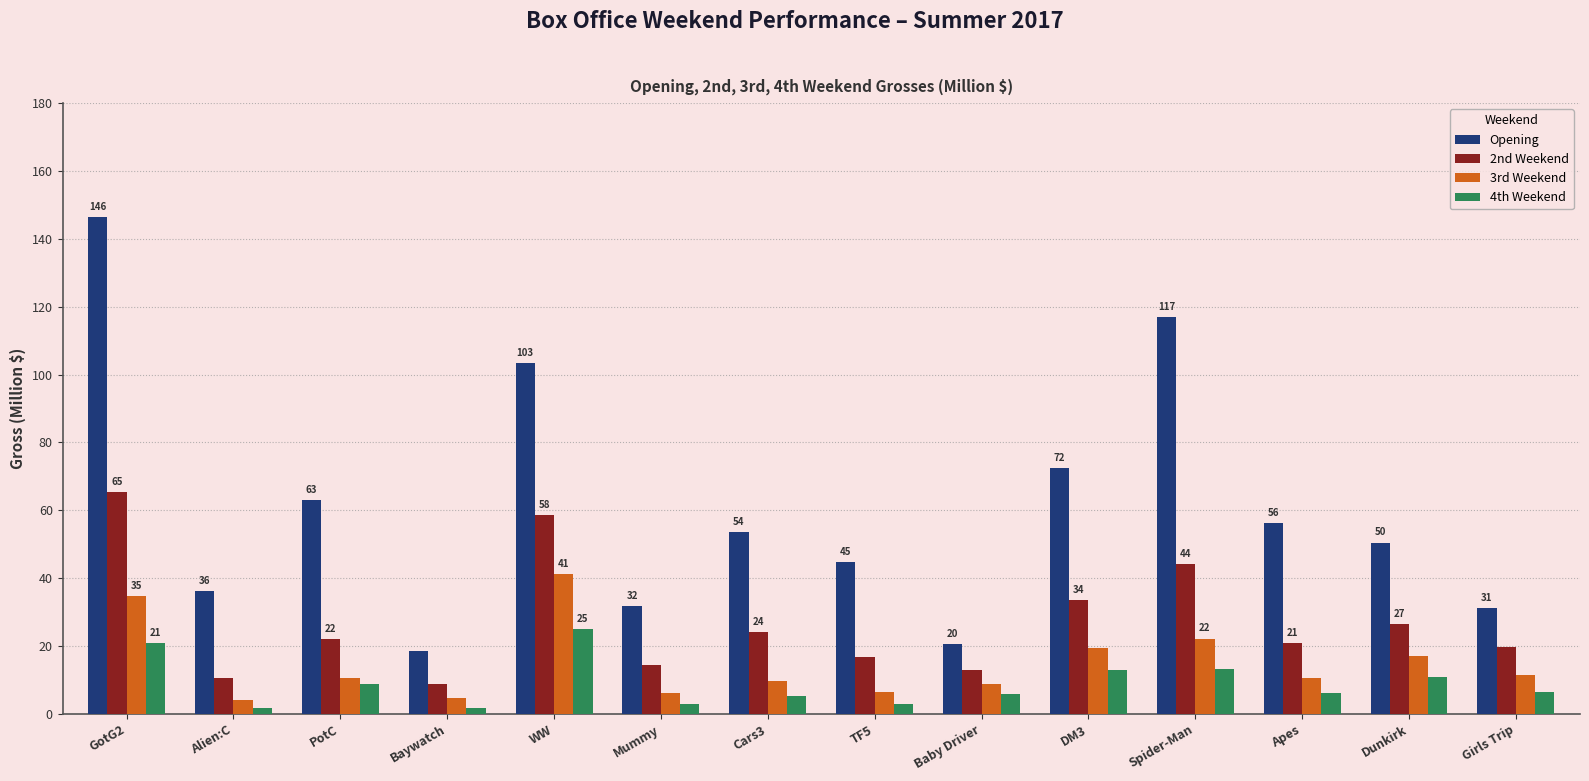

Between Spider-Man and Girls Trip, which series saw the biggest shift?

Opening